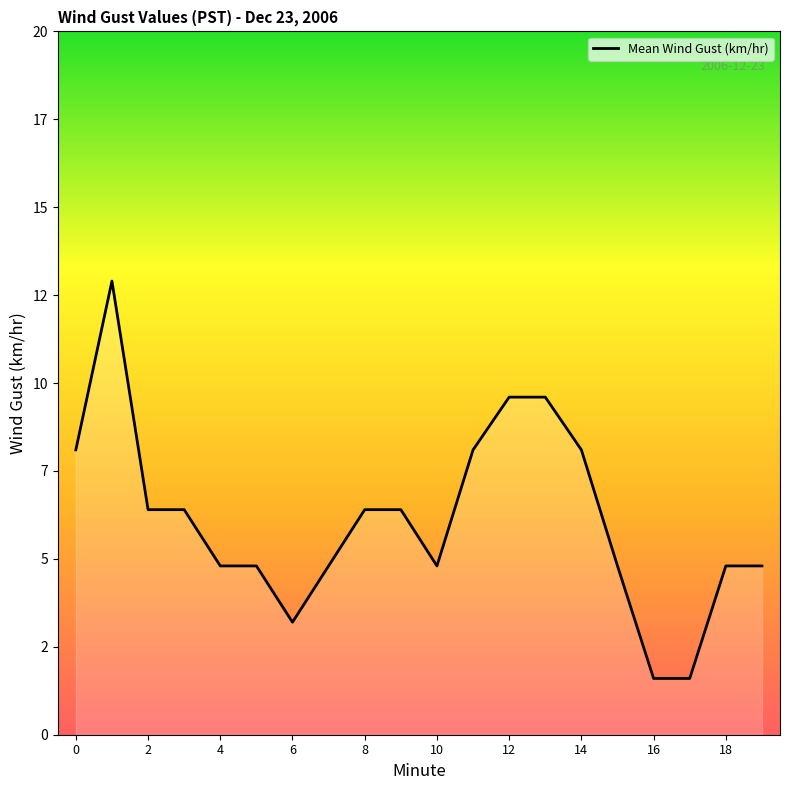

Is this an area chart (filled region under the line)?

Yes